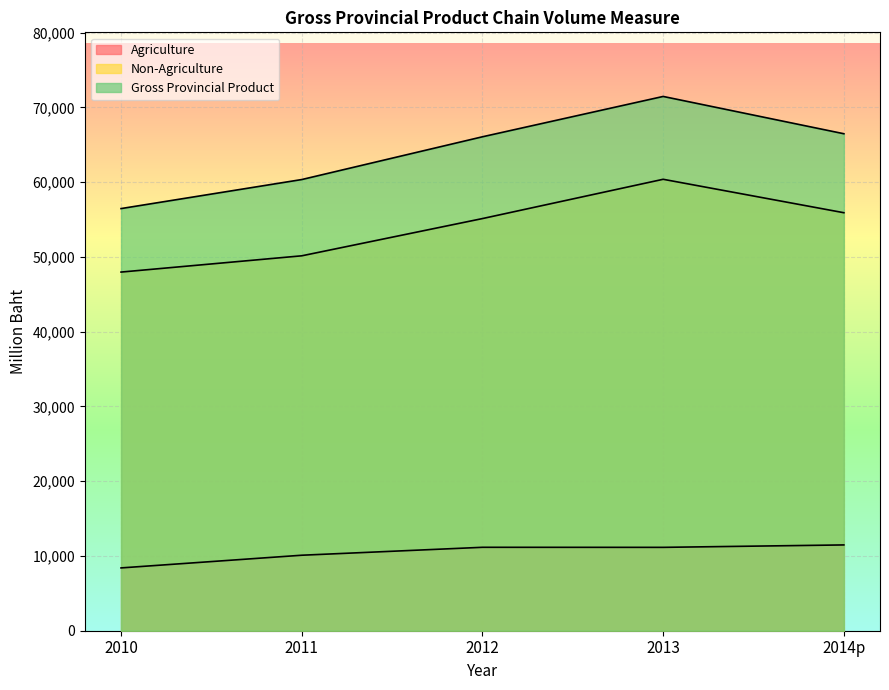

At how many categories does at least one series exceed 62755?

3